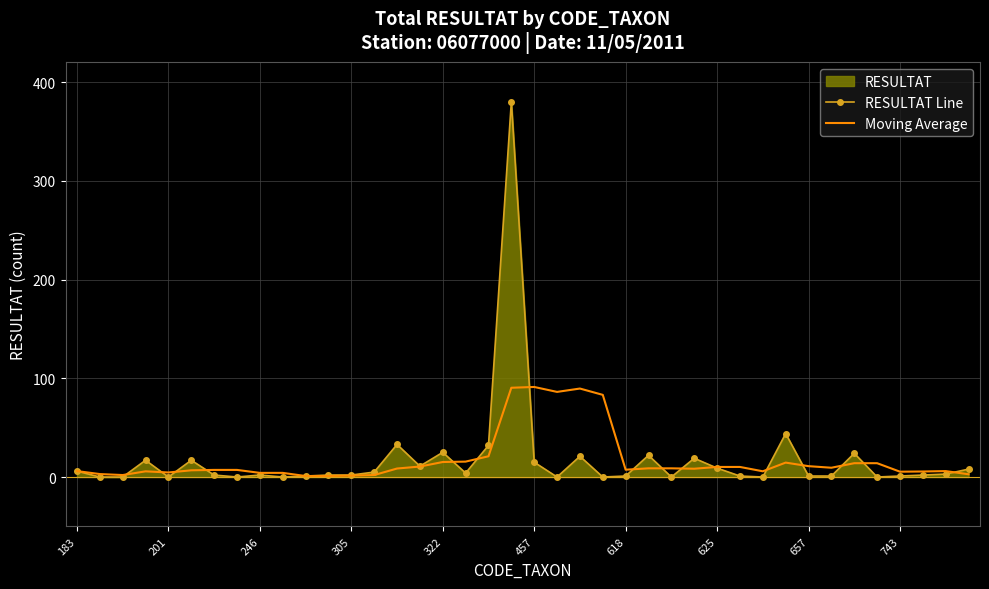

The value of RESULTAT Line at 23 is 0.0. True or false?

True